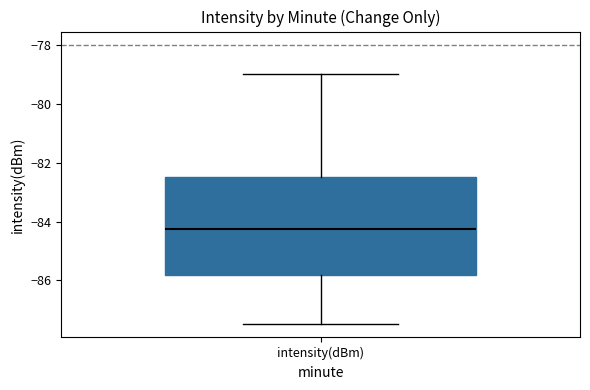

Where is the upper edge of the box for intensity(dBm) on the y-axis? The values are not printed on the chart, so give them approximately, as read against the axis.

-82.4